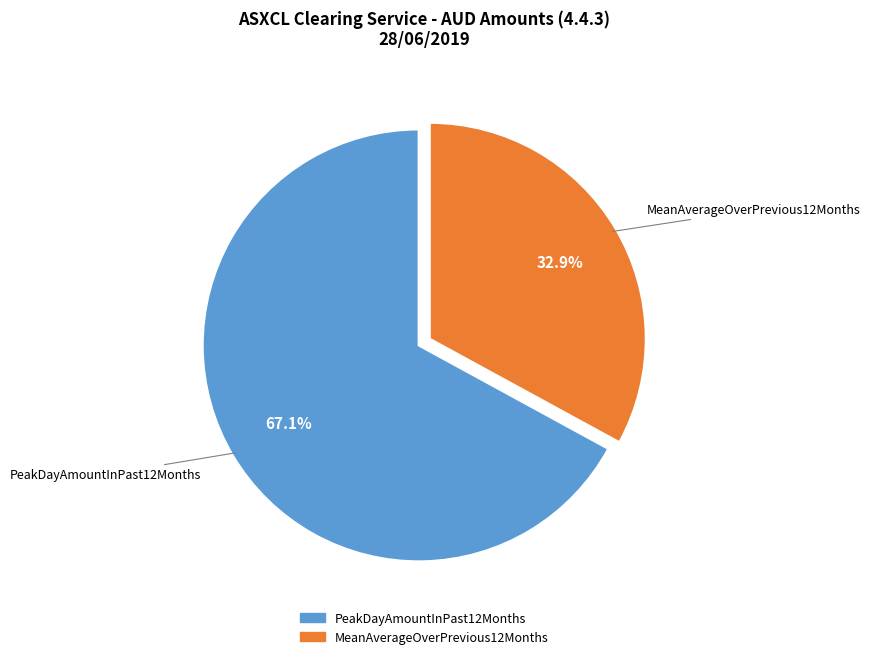

To the nearest percent, what is the difference between the PeakDayAmountInPast12Months and MeanAverageOverPrevious12Months slice percentages?

34%